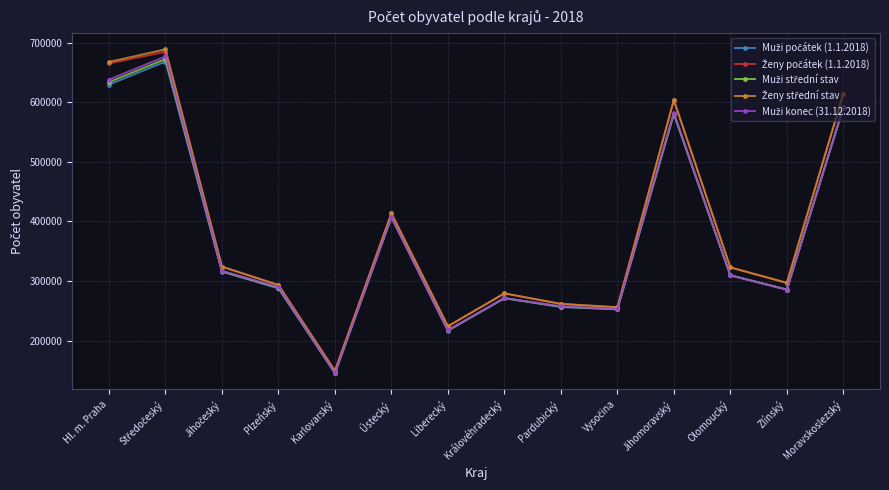

What is the maximum value shown in the chart?

688679